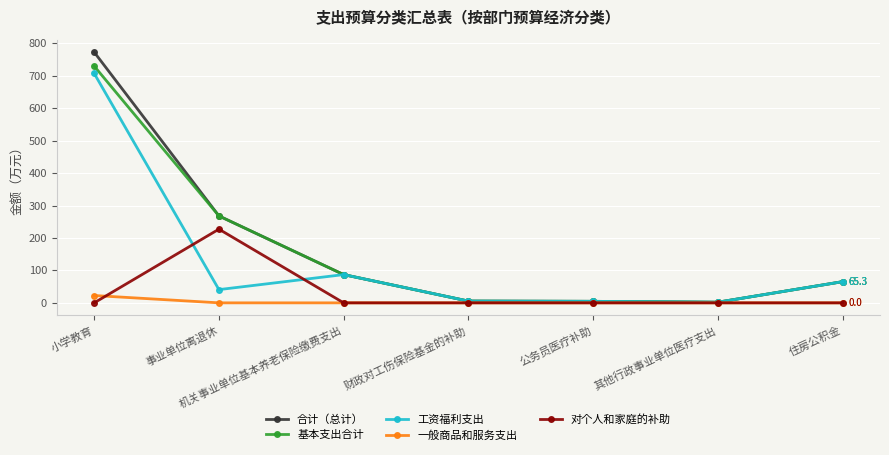

At which label is 合计（总计） closest to 387?

事业单位离退休